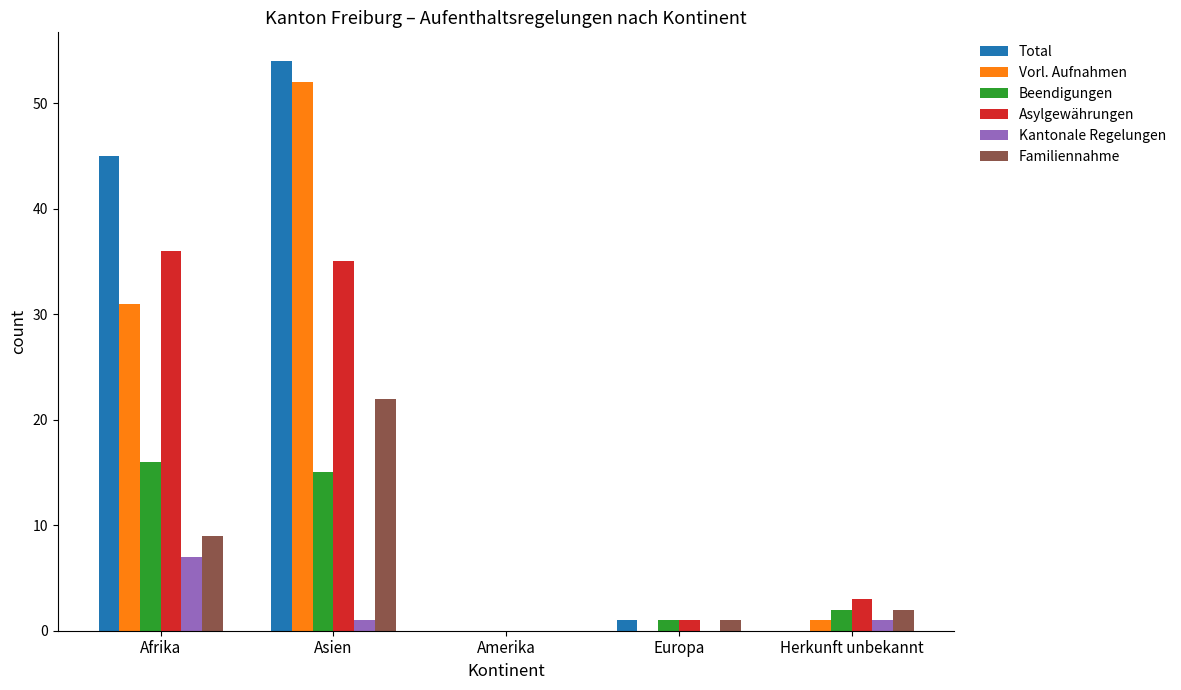

At which category is the sum across all series the highest?

Asien